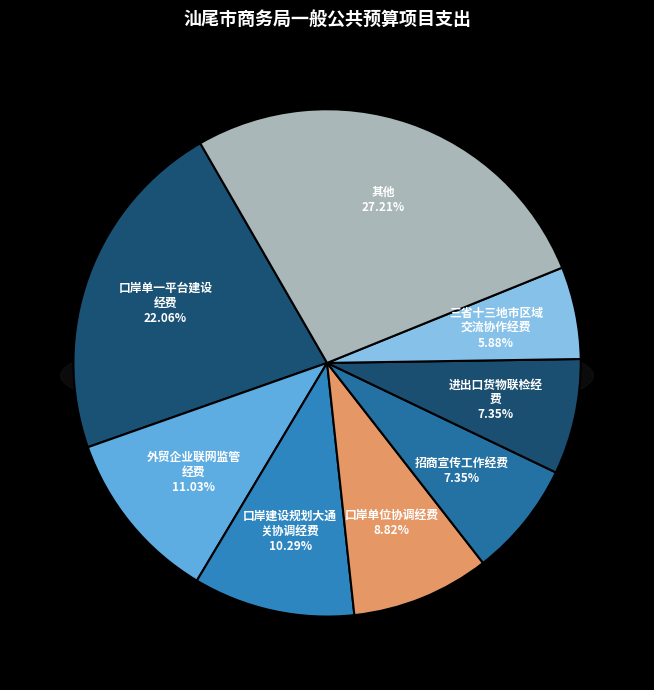

Is there a majority slice in this chart?

No